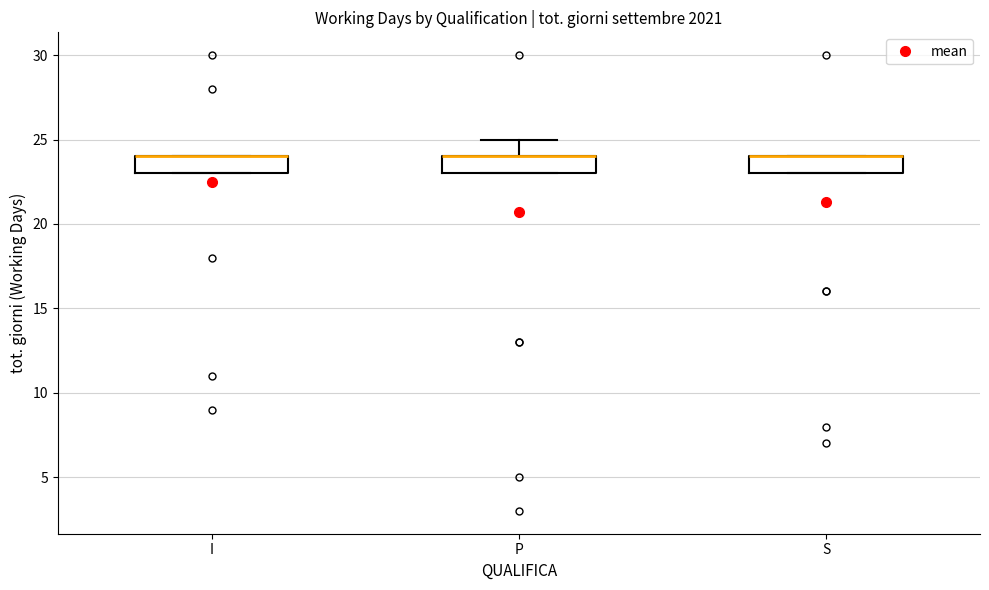

Reading left to right, transcribe this box plot: for each box, give where its median line is, the range the box spans, and where its two whiskers end, as read against the y-axis. The values are not printed on the chart, so give them approximately, as read against the axis.

I: median 24 (drawn on the box's upper edge), box 23 to 24, whiskers 23 to 24
P: median 24 (drawn on the box's upper edge), box 23 to 24, whiskers 23 to 25
S: median 24 (drawn on the box's upper edge), box 23 to 24, whiskers 23 to 24